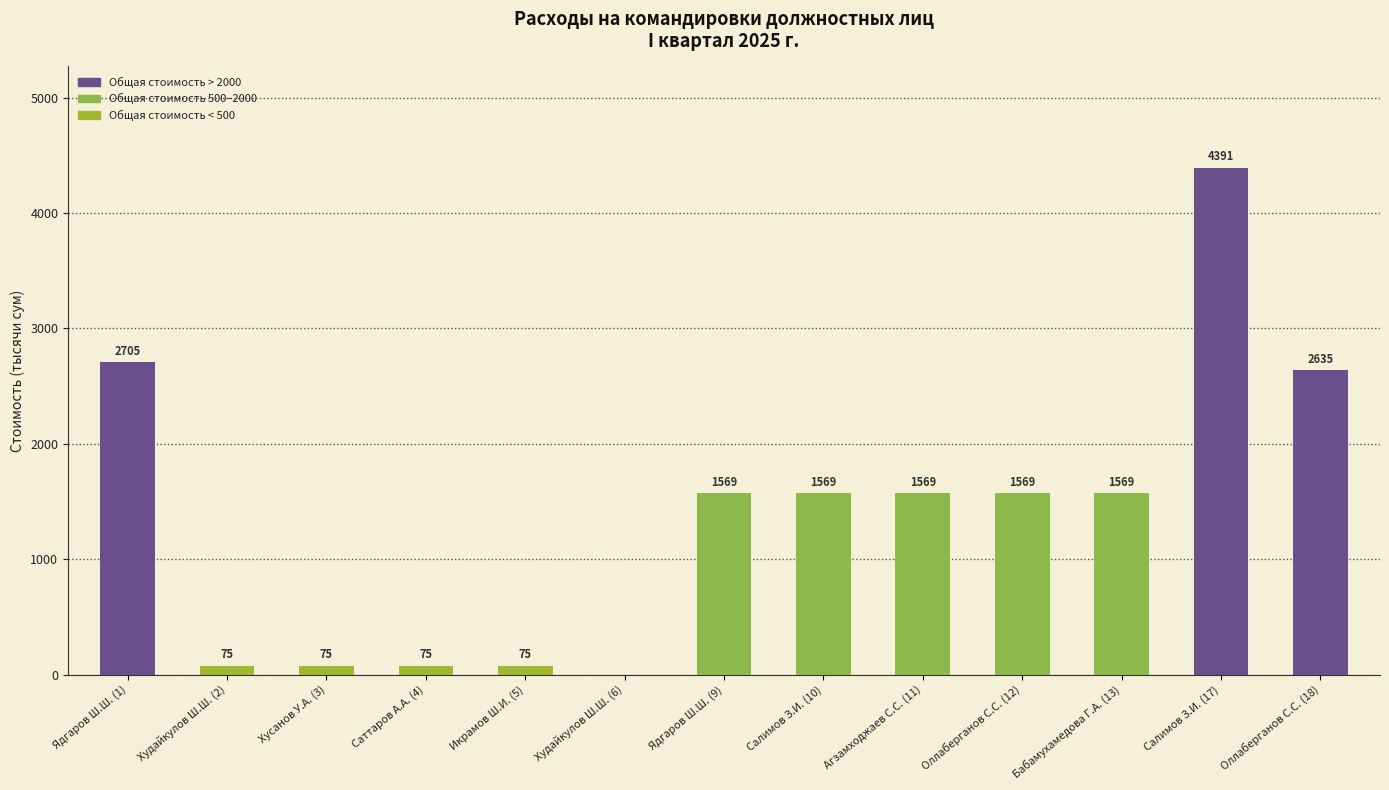

What is the greatest value displayed?

4391